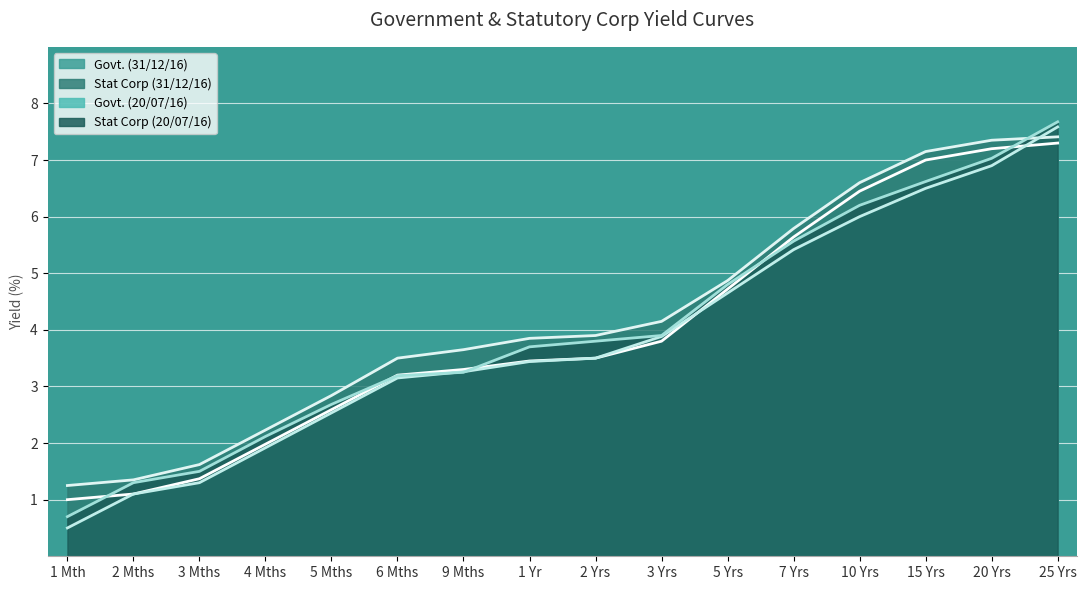

What is the minimum value for Govt. (20/07/16)?

0.5